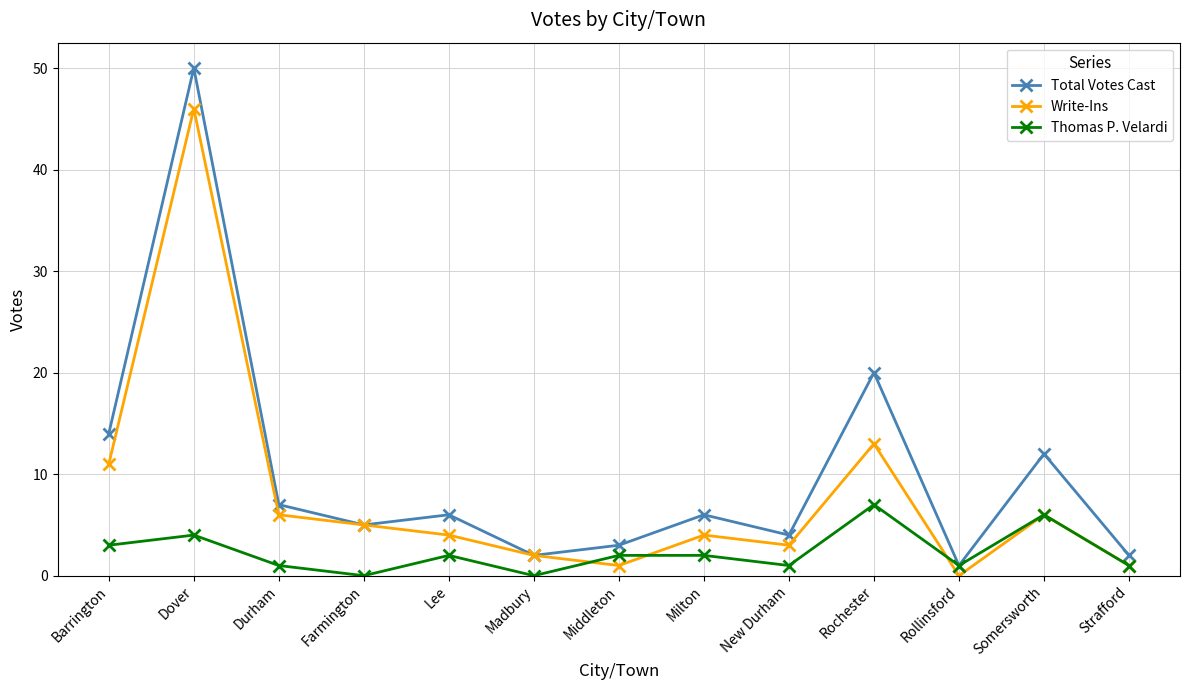

What is the label of the 11th point from the left?

Rollinsford